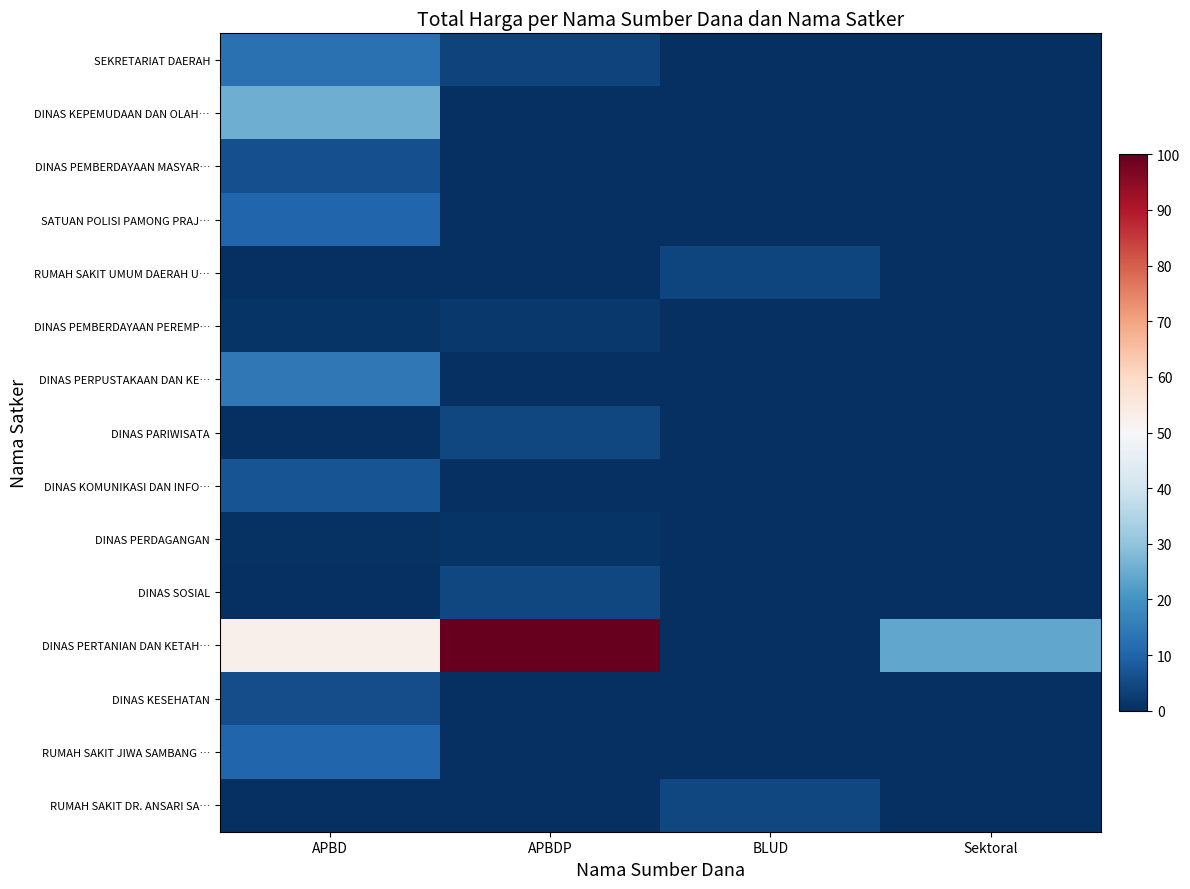

What is the difference between the highest and lowest values at APBD?

52.5